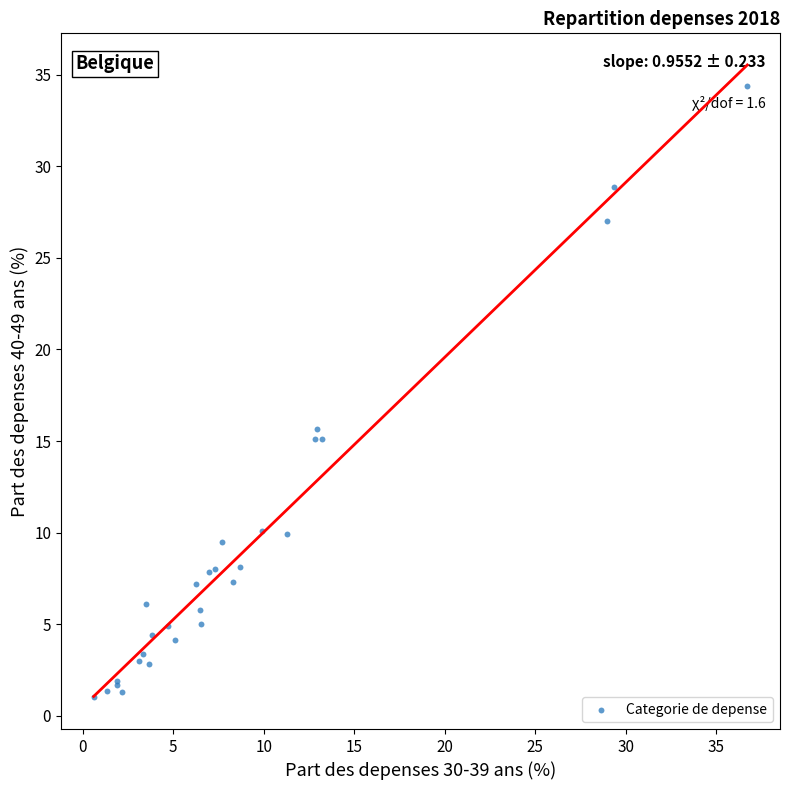

What Y value in the scatter plot is closest to 17?

15.7